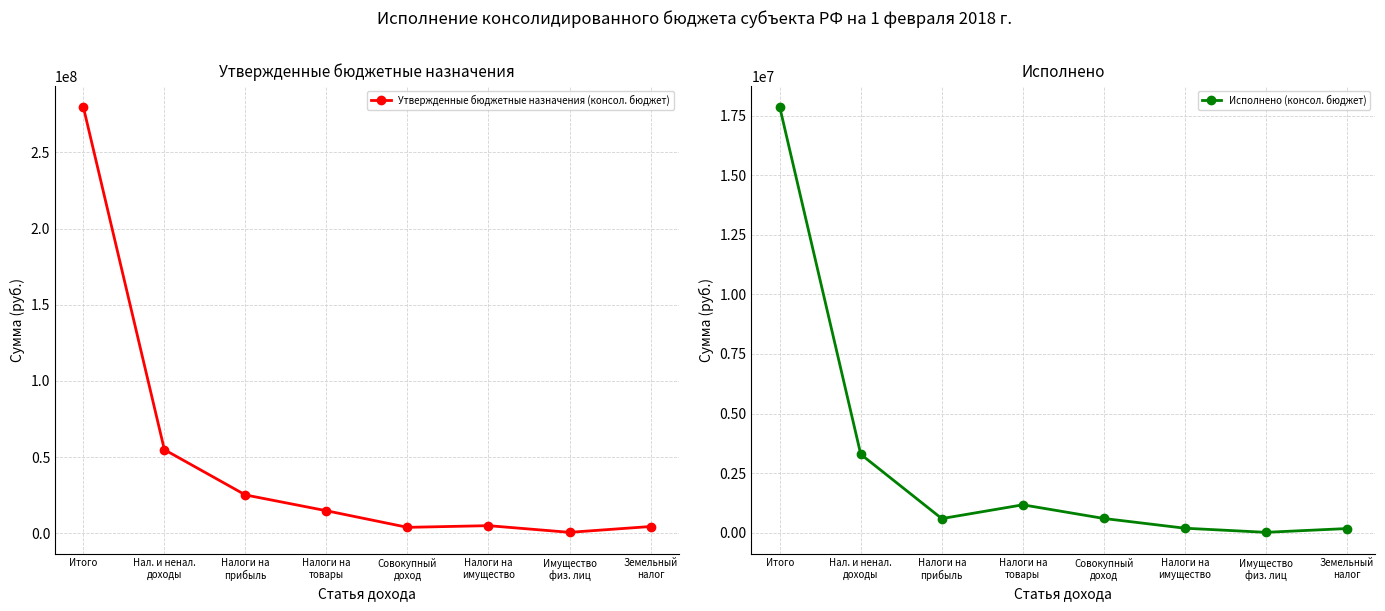

What is the difference between the highest and lowest values at Налоги на
товары?

13563547.4